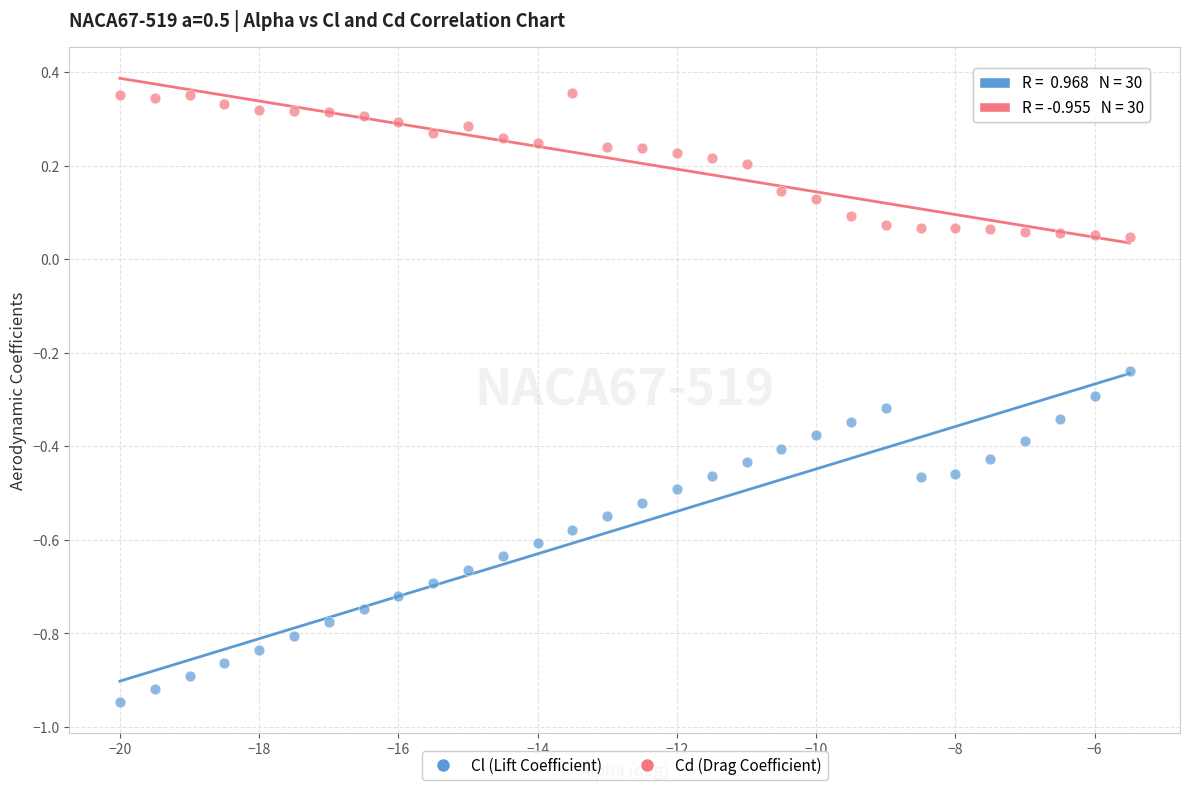

What are all the series names shown in the legend?

Cl (Lift Coefficient), Cd (Drag Coefficient)